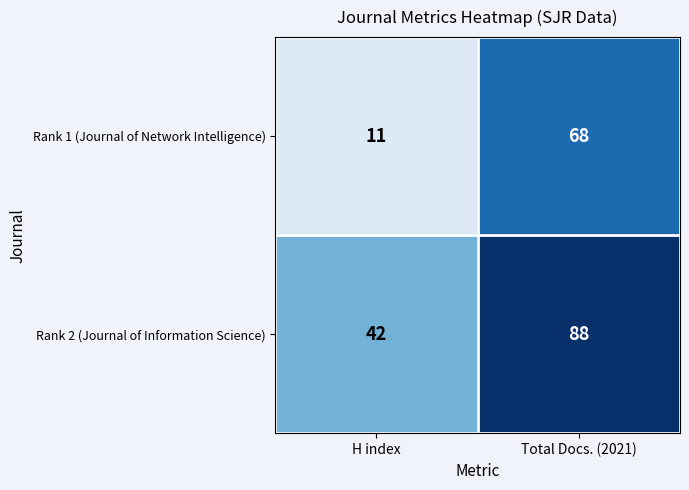

At how many categories does at least one series exceed 68?

1